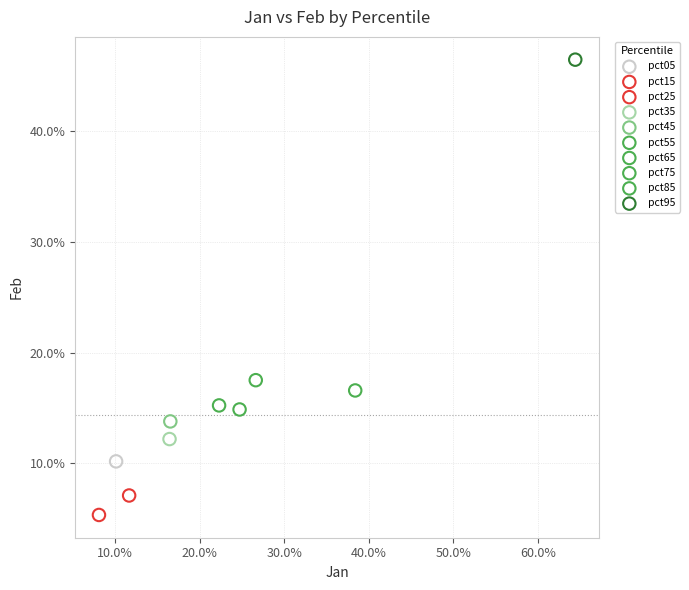

Which series contains the highest Y value?

pct95